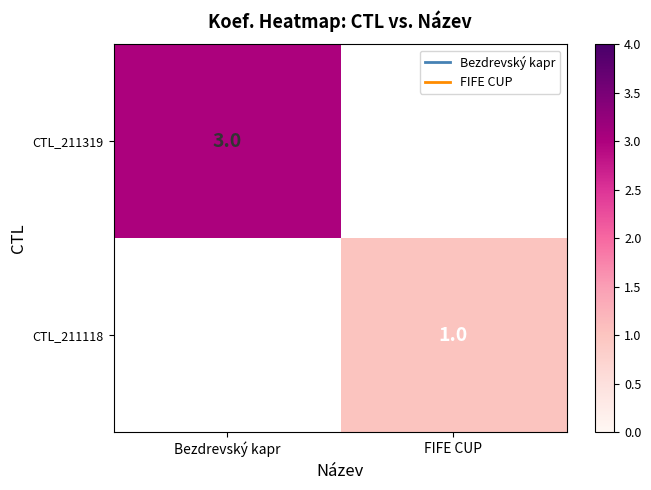

True or false: CTL_211319 has a value of 1 at Bezdrevský kapr.

False